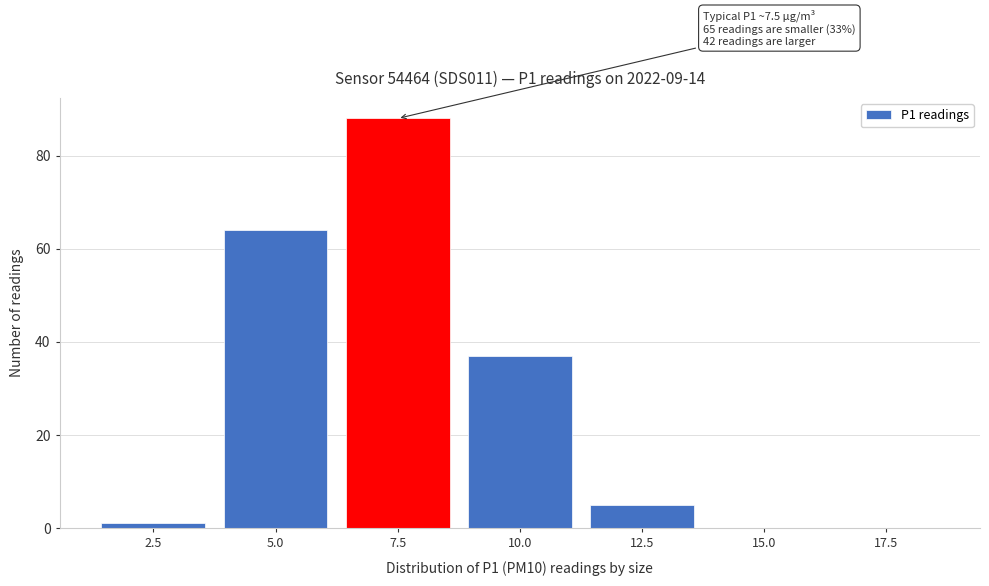

Reading left to right, transcribe all the data shown in this chart.

2.5=1	5.0=64	7.5=88	10.0=37	12.5=5	15.0=0	17.5=0